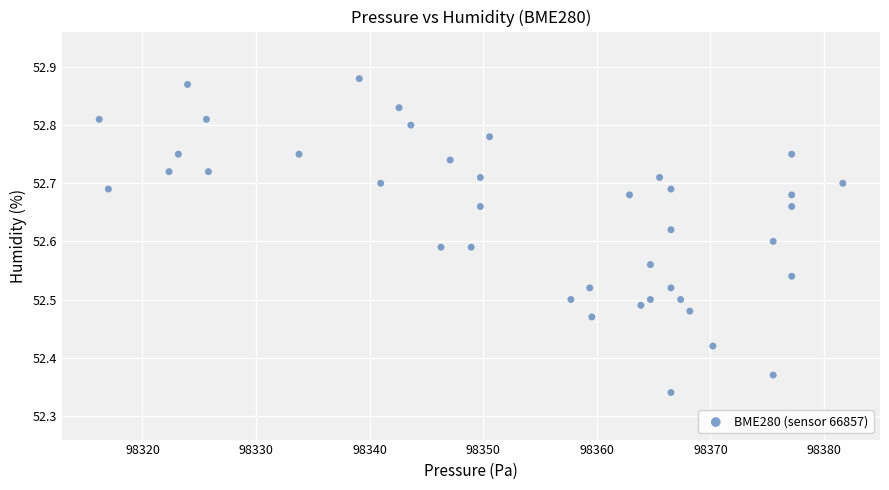

What is the range of X values (max minus min)?

65.5